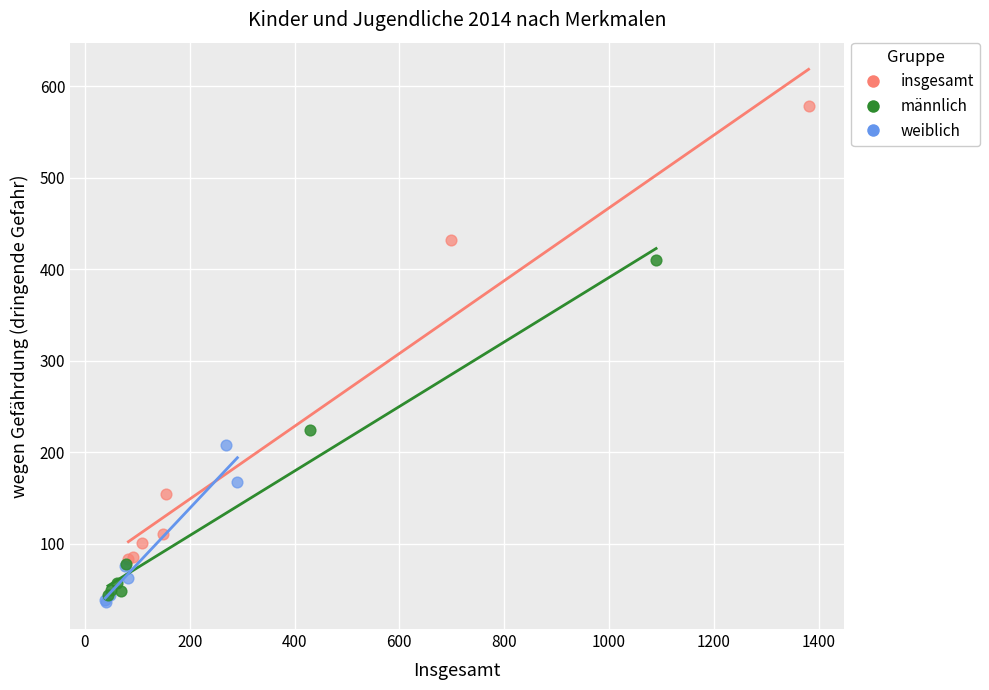

What are all the series names shown in the legend?

insgesamt, männlich, weiblich